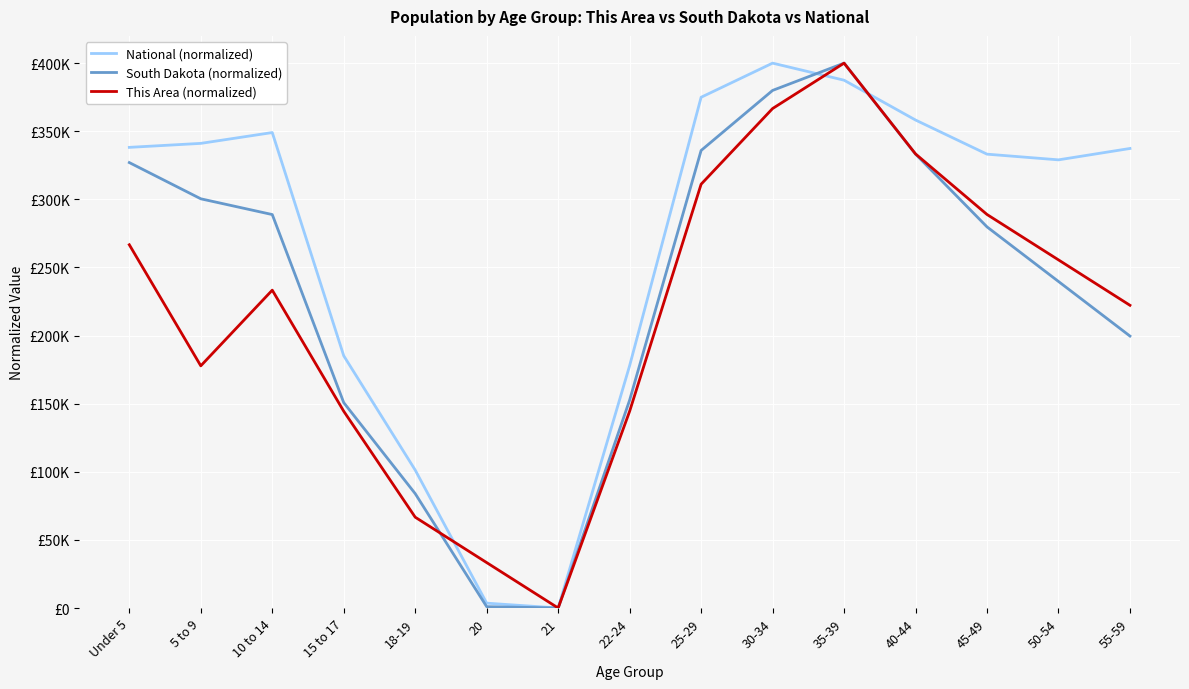

Which category has the highest value in the This Area (normalized) series?

35-39